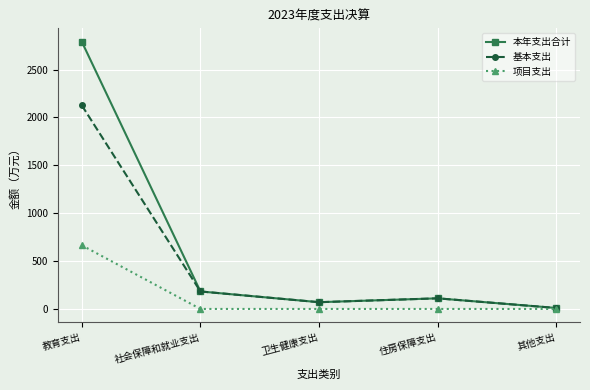

What is the difference between the highest and lowest values at 教育支出?

2125.8